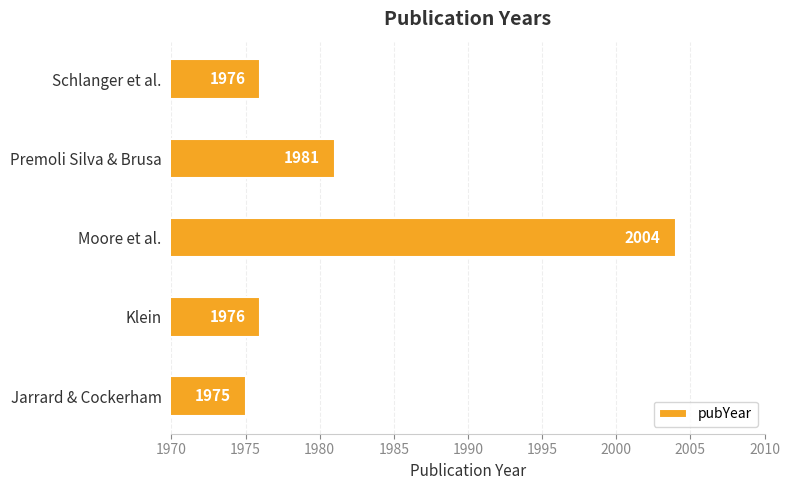

What value does the data have at Moore et al., to the nearest 10?

2000